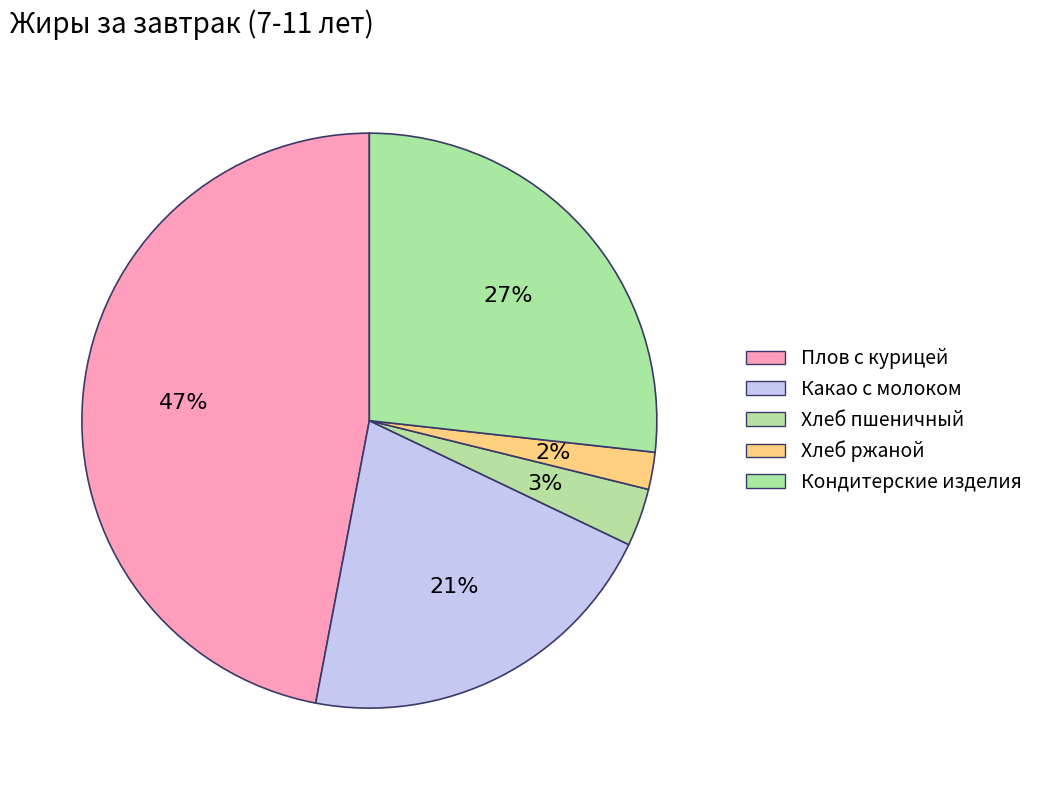

To the nearest percent, what percentage of the pie is Кондитерские изделия?

27%